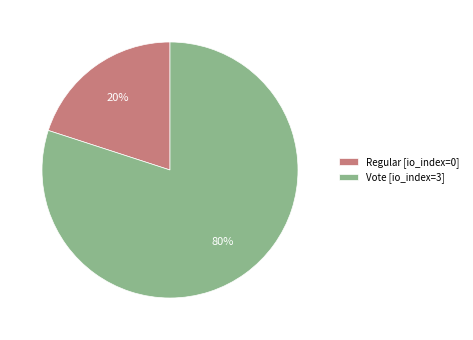

What is the smallest slice in the pie chart?

Regular [io_index=0]